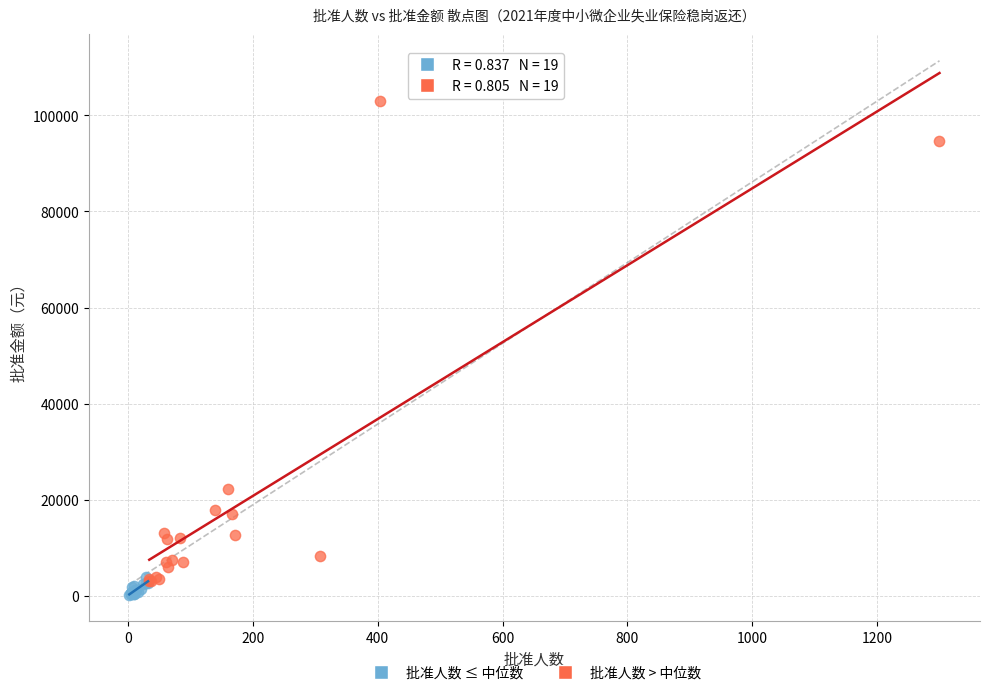

Which series has the widest spread of Y values?

批准人数 > 中位数